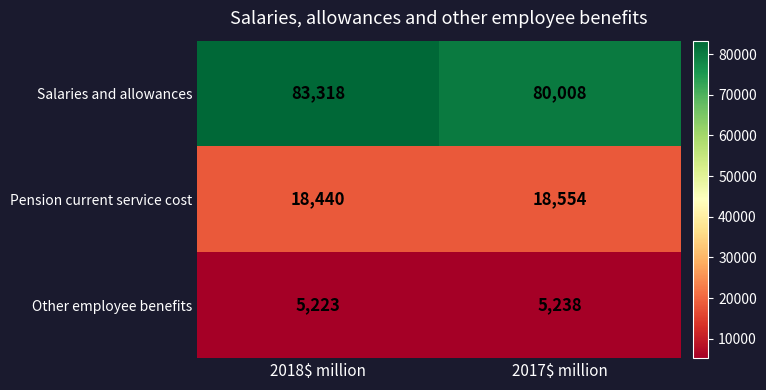

What is the spread (max minus min) of values at 2017$ million?

74770